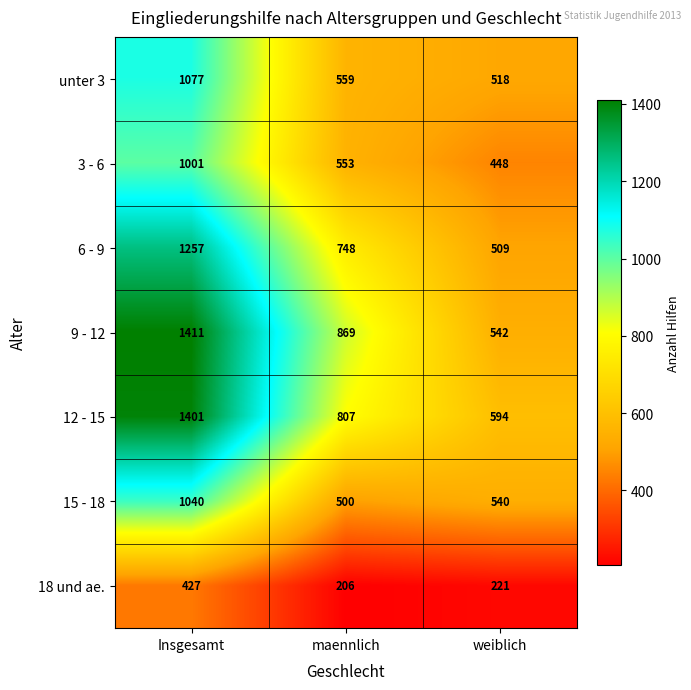

At which label is 3 - 6 closest to 724?

maennlich